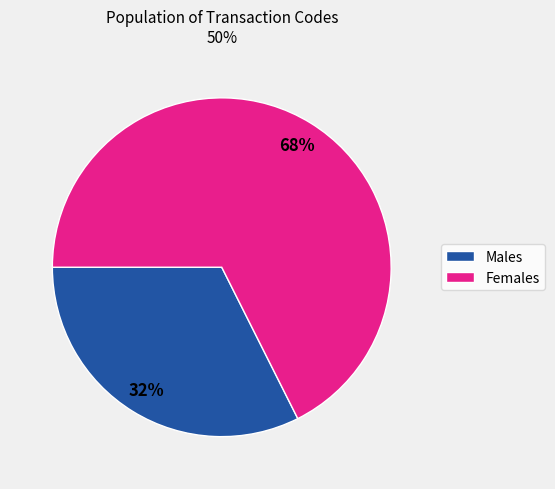

To the nearest percent, what is the average slice percentage?

50%